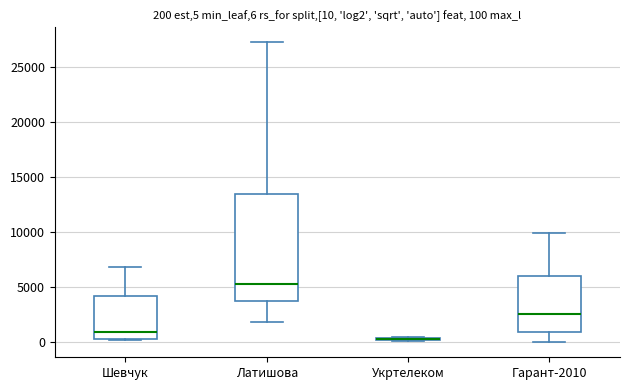

Which box is the tallest, from its lower edge to its upper edge?

Латишова